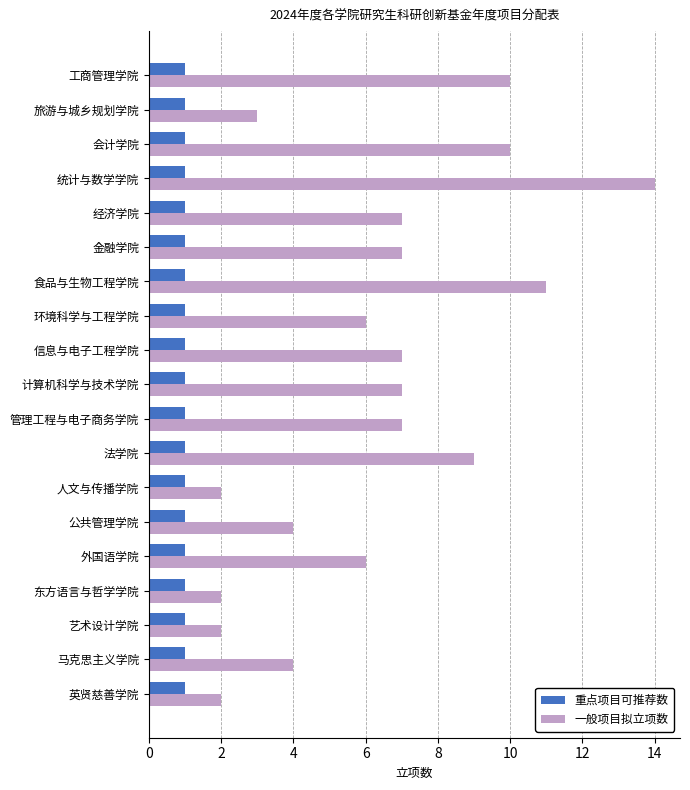

What is the maximum value shown in the chart?

14